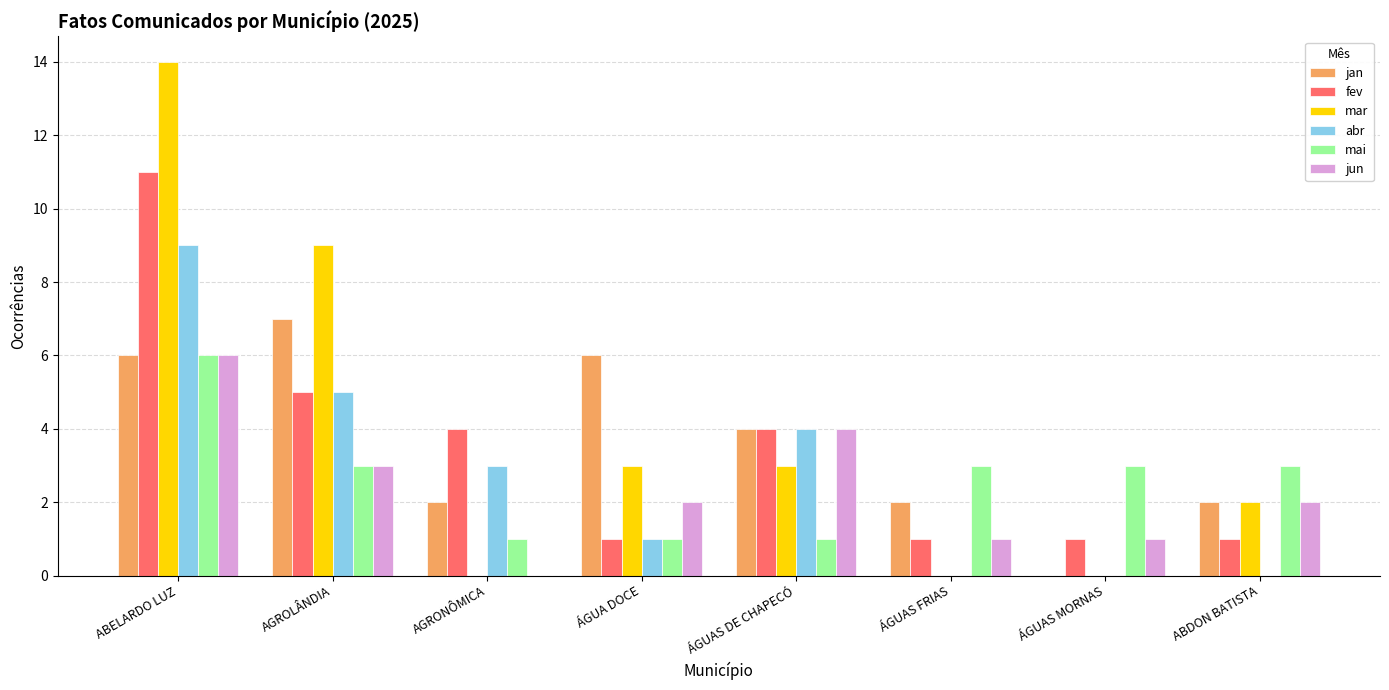

Reading left to right, what are all the values shown in this chart?

jan: 6	7	2	6	4	2	0	2
fev: 11	5	4	1	4	1	1	1
mar: 14	9	0	3	3	0	0	2
abr: 9	5	3	1	4	0	0	0
mai: 6	3	1	1	1	3	3	3
jun: 6	3	0	2	4	1	1	2